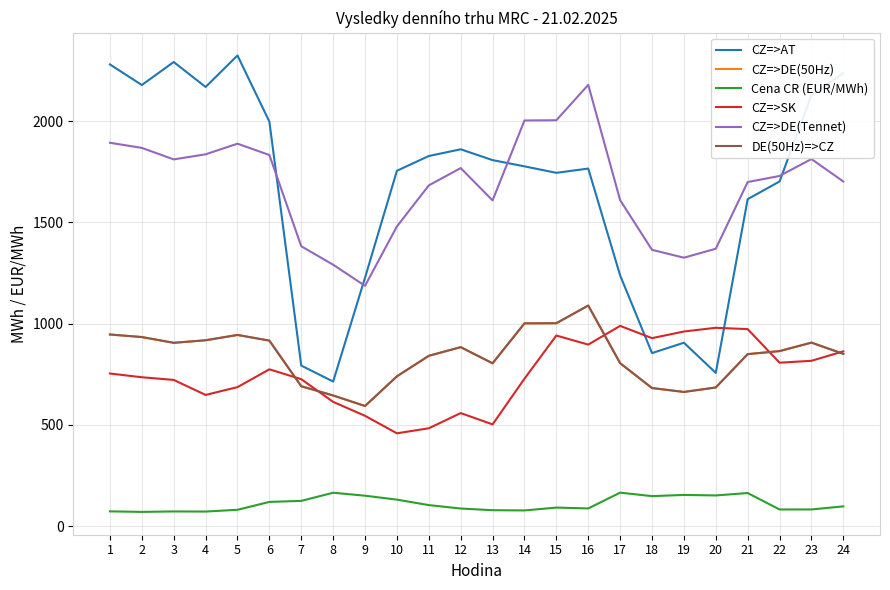

Count the number of categories in the chart.

24